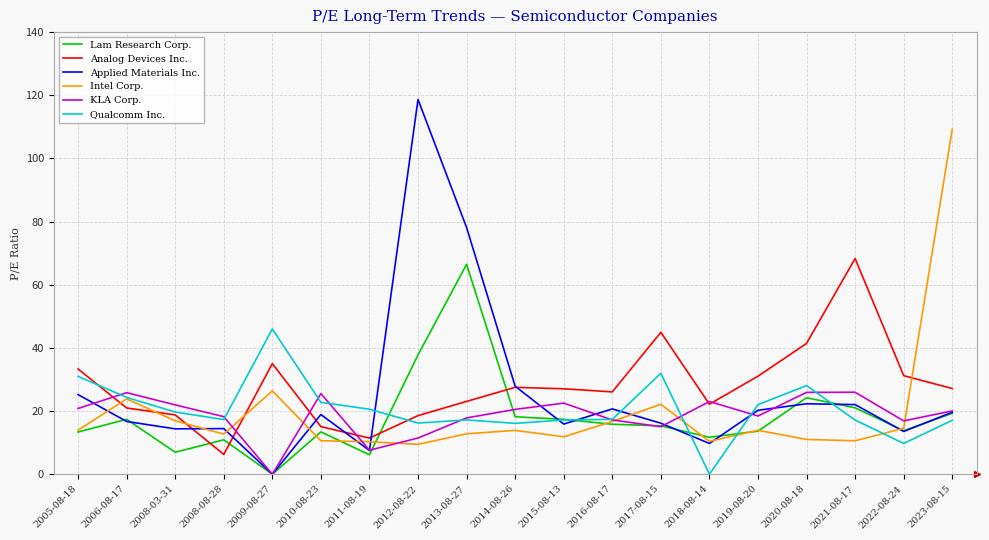

Is this an area chart (filled region under the line)?

No